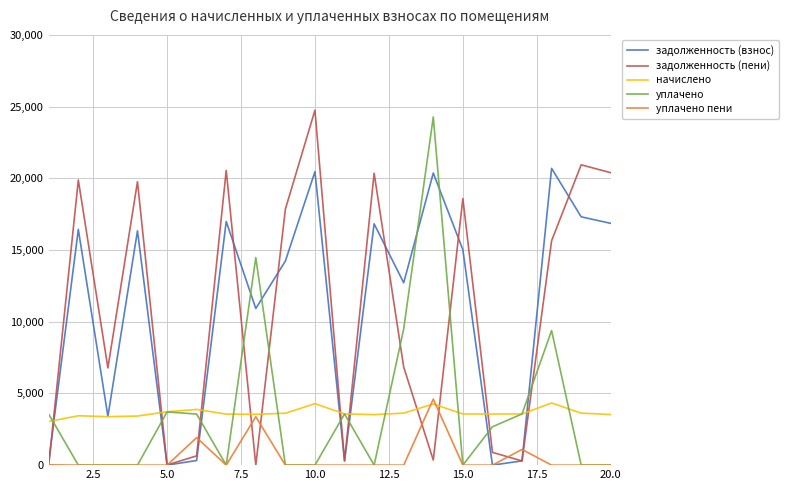

What is the highest value of the уплачено пени series?

4603.1